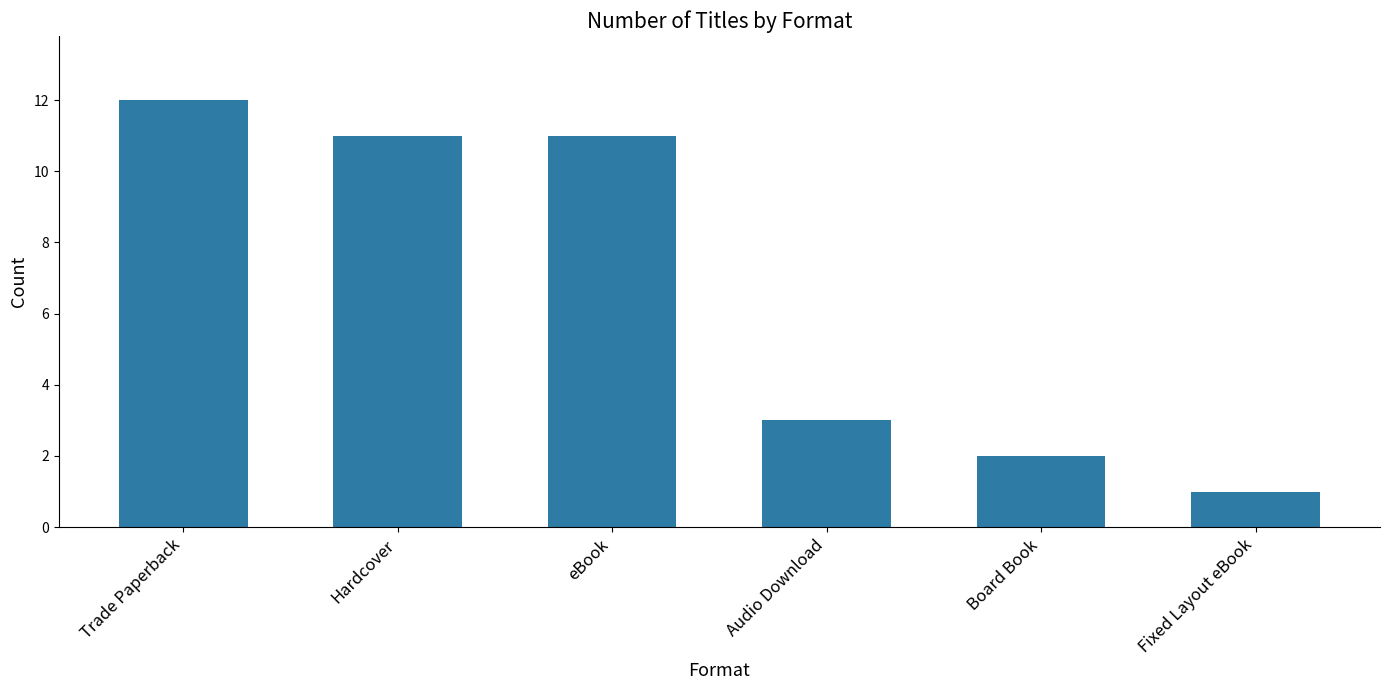

At which label is the value closest to 6?

Audio Download